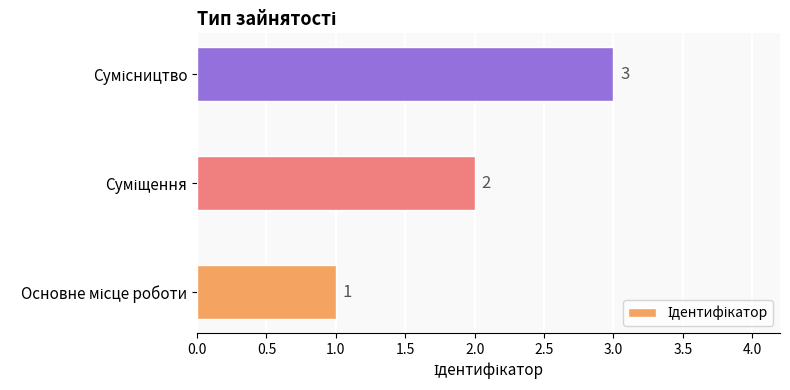

How many values are between 1 and 3?

3